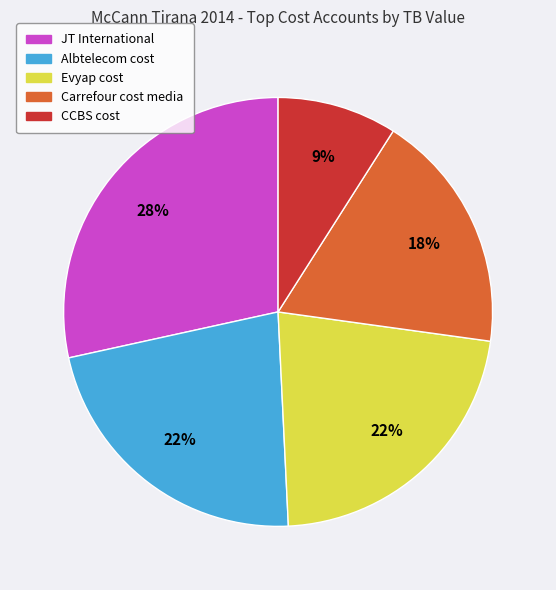

Is it true that Carrefour cost media is 18% of the pie?

True